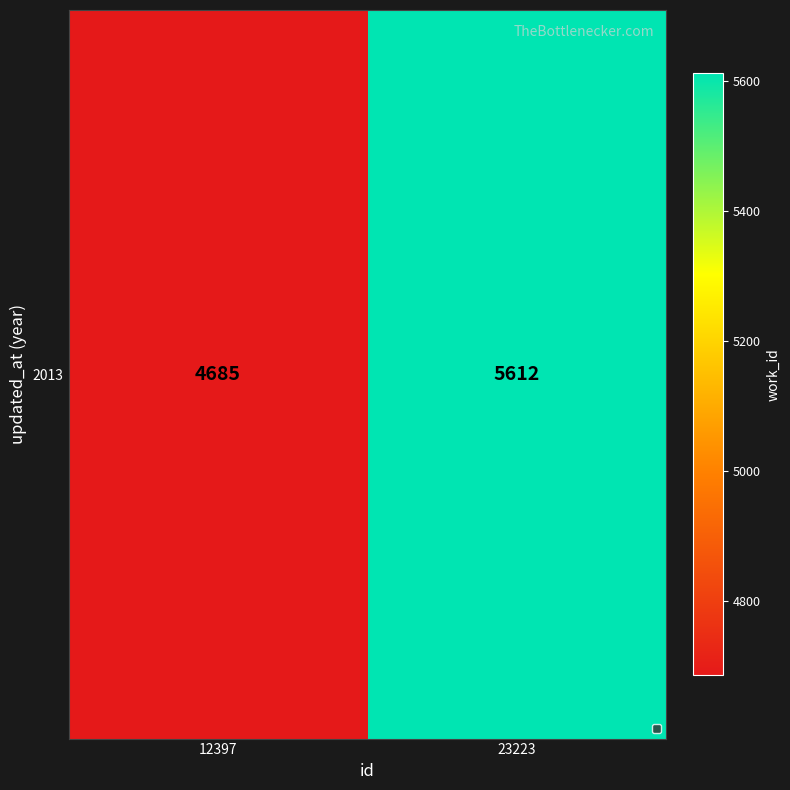

Reading left to right, what are all the values shown in this chart?

4685	5612